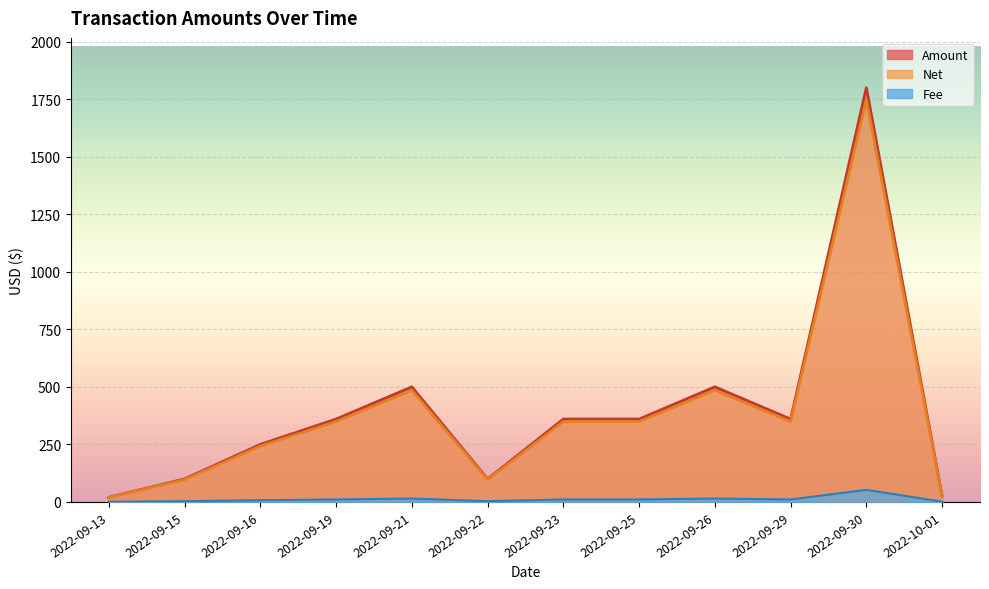

What is the sum of all Amount values?

4736.0